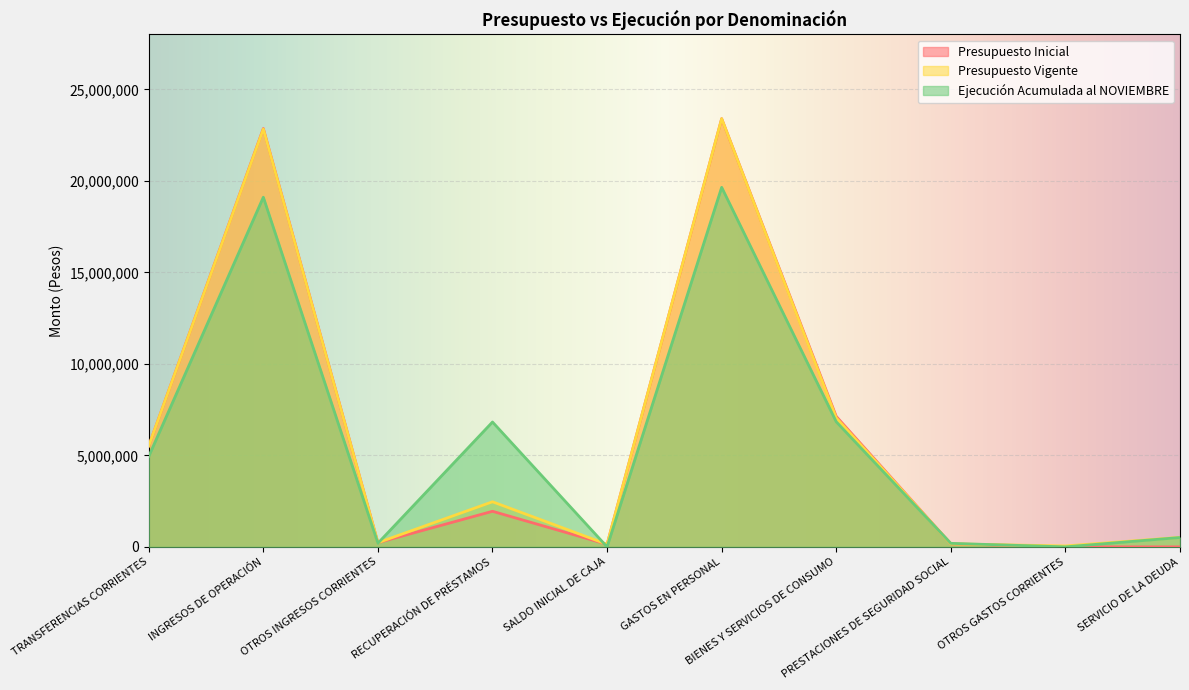

What is the total value across all series at SERVICIO DE LA DEUDA?

1031000